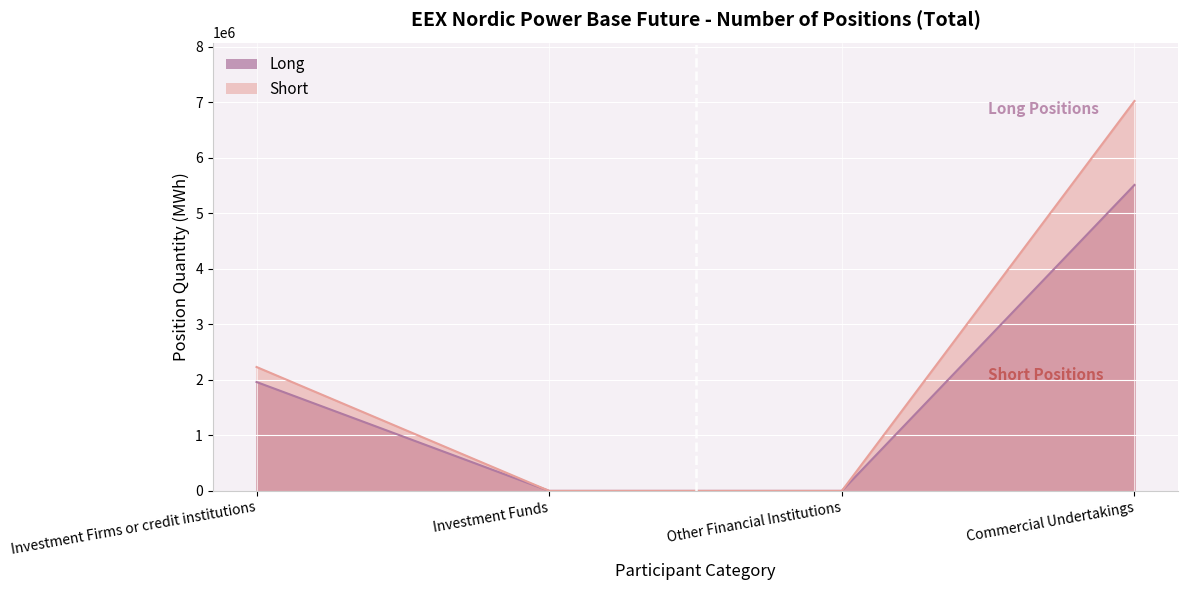

Is the value of Long at Investment Firms or credit institutions greater than the value of Short at Investment Firms or credit institutions?

No